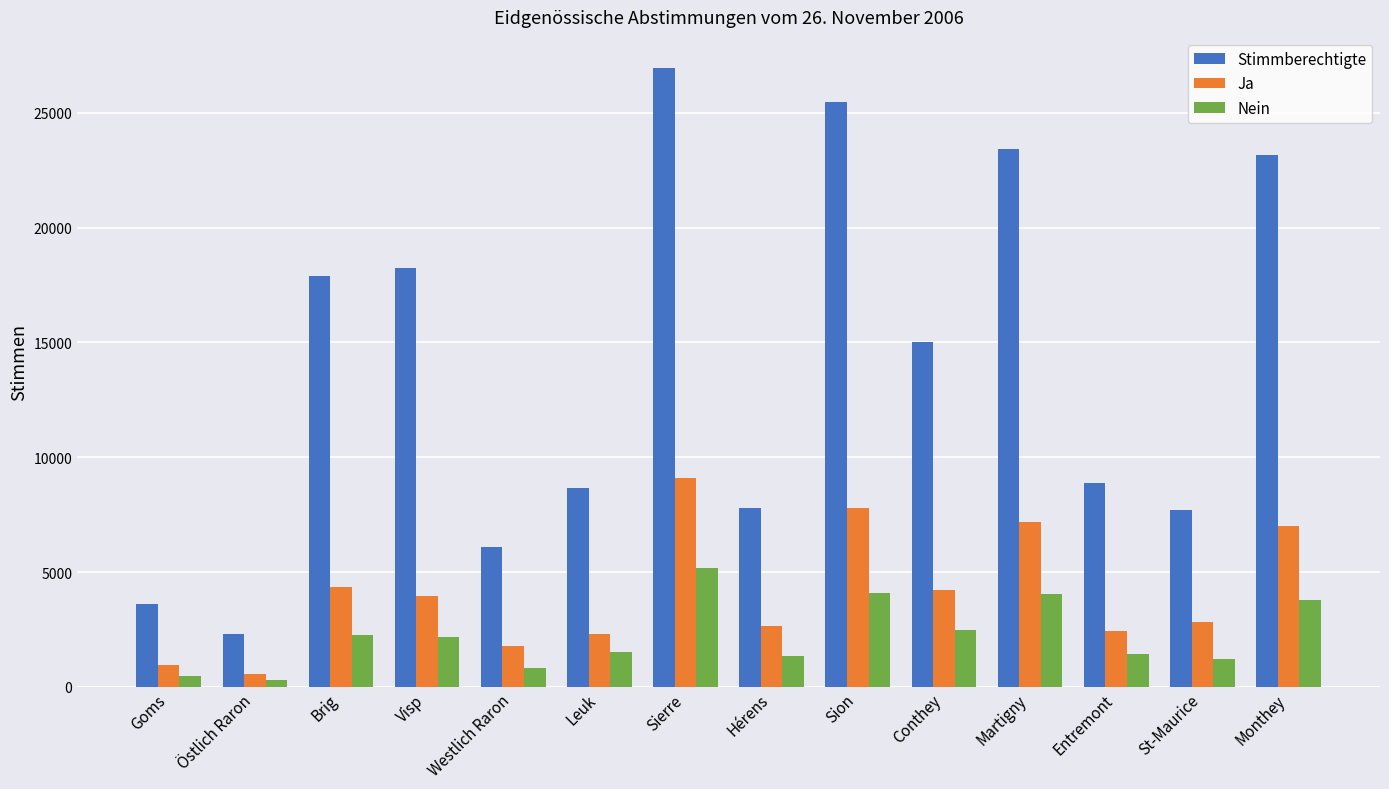

Rank the series by their maximum value, from highest to lowest.

Stimmberechtigte, Ja, Nein